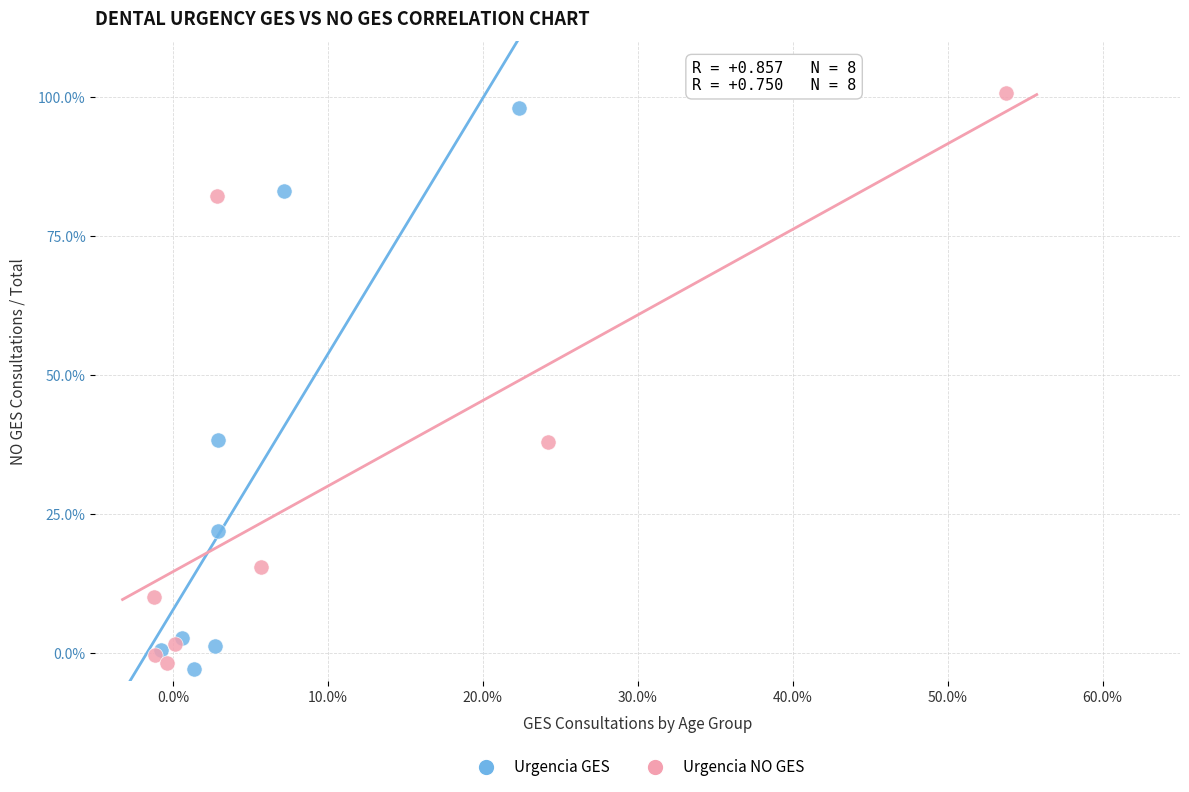

What are all the series names shown in the legend?

Urgencia GES, Urgencia NO GES